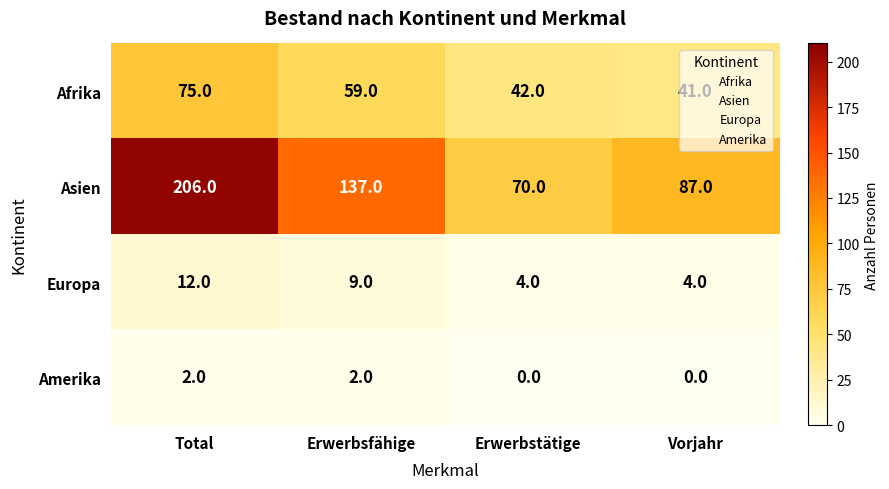

Which series has the largest total across all categories?

Asien